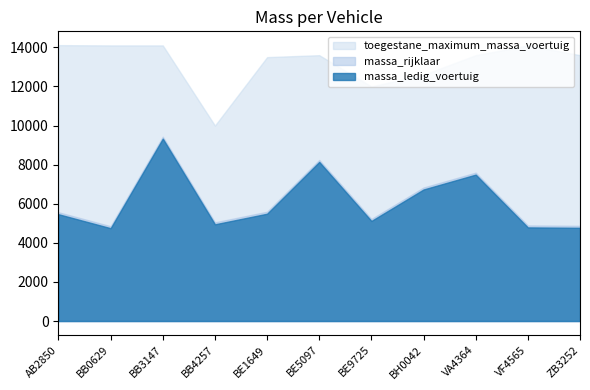

Reading right to left, what are all the values shown in this chart?

massa_ledig_voertuig: 4770	4790	7490	6730	5120	8140	5490	4948	9330	4750	5464
massa_rijklaar: 4870	4890	7590	6830	5220	8240	5590	5048	9430	4850	5564
toegestane_maximum_massa_voertuig: 13600	14100	13600	12600	12000	13600	13500	10000	14100	14100	14114